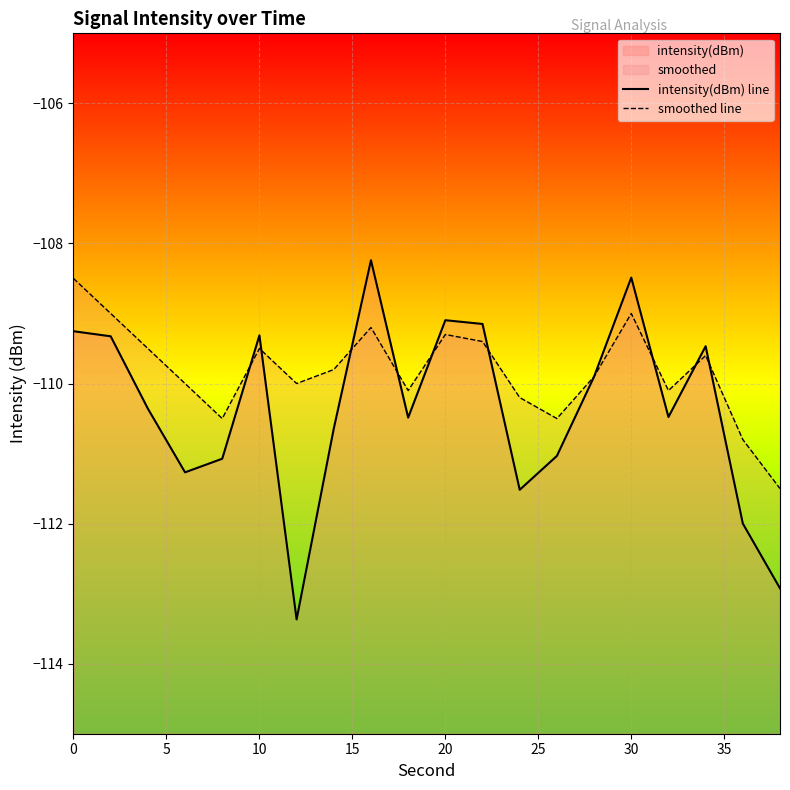

The smoothed line series shows -145.3 at 19. True or false?

False